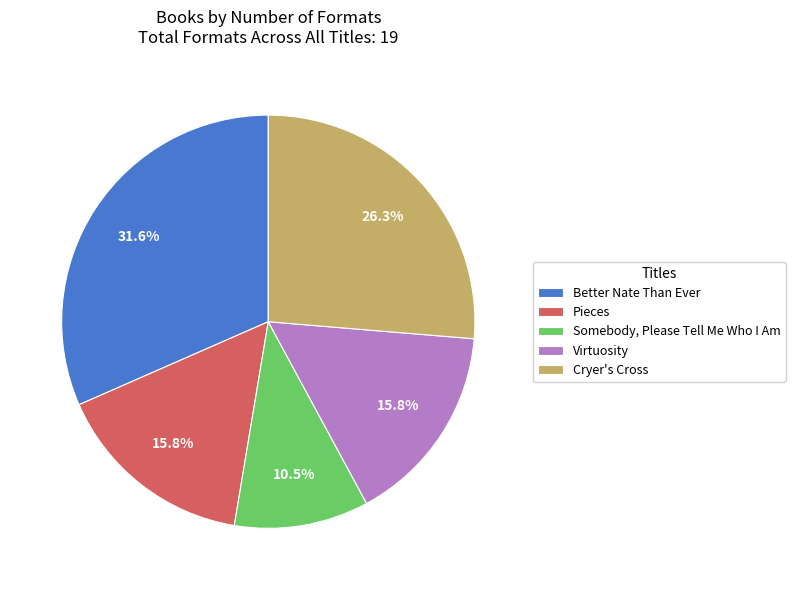

Which has a higher value, Somebody, Please Tell Me Who I Am or Pieces?

Pieces